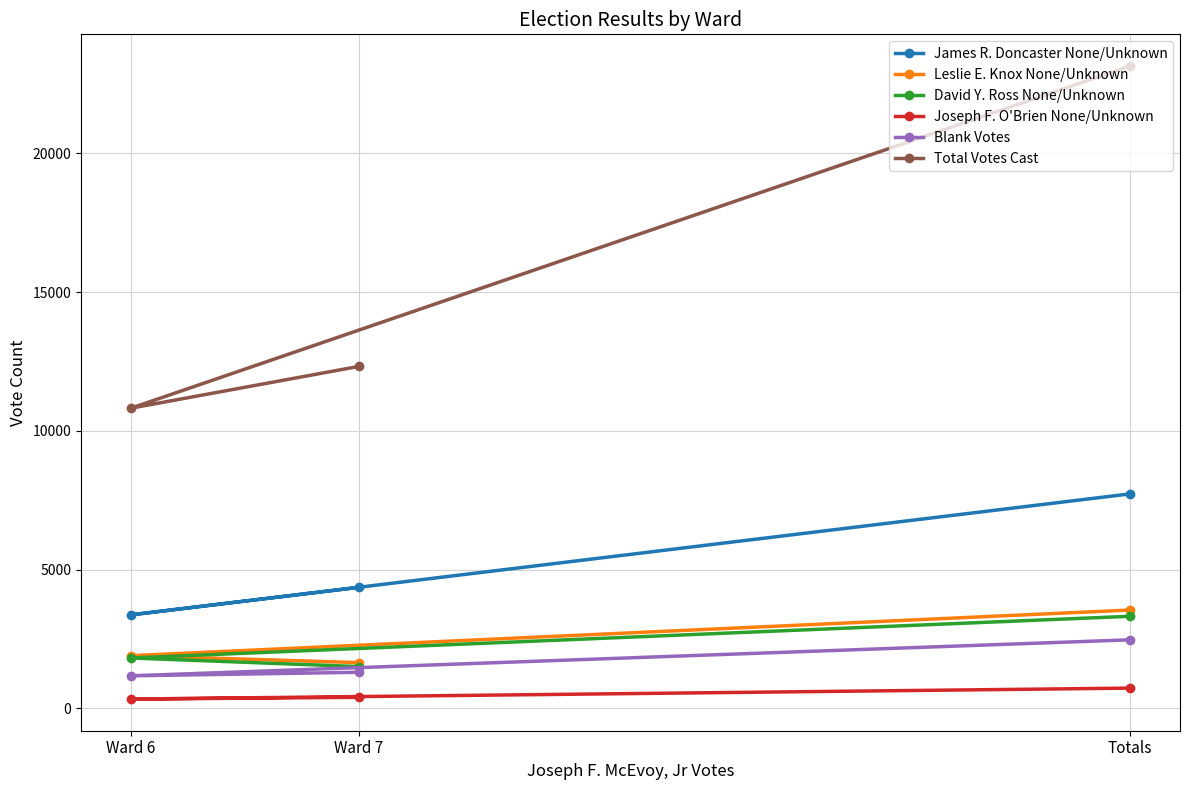

At which label does Leslie E. Knox None/Unknown first exceed 1896?

Totals